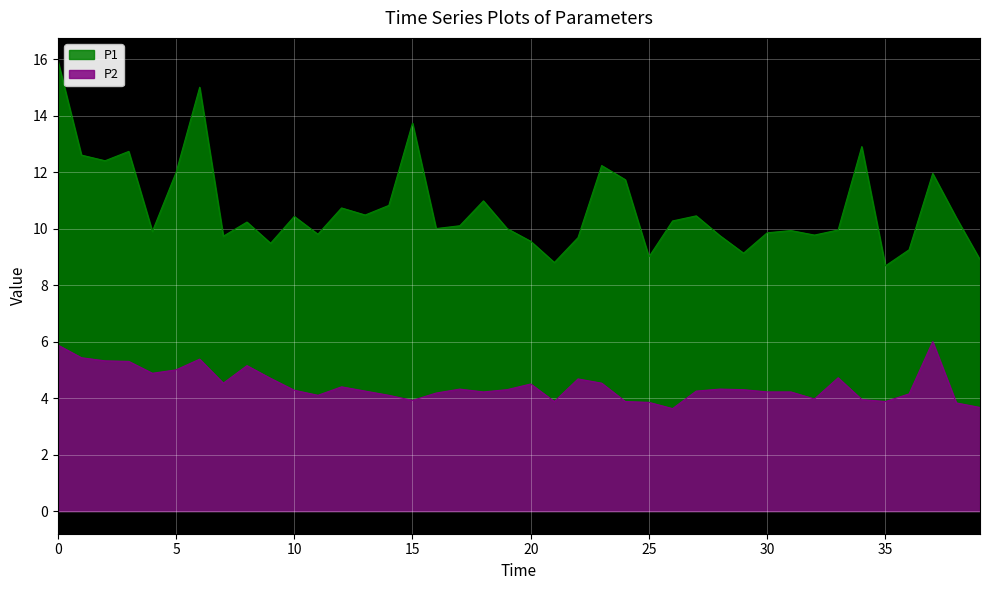

In P1, how many points are lower than both neighbors (excluding endpoints)?

12